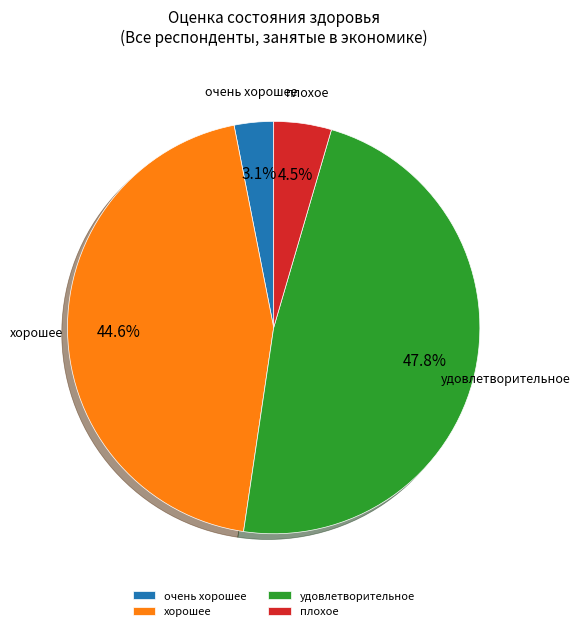

To the nearest percent, what is the average slice percentage?

25%